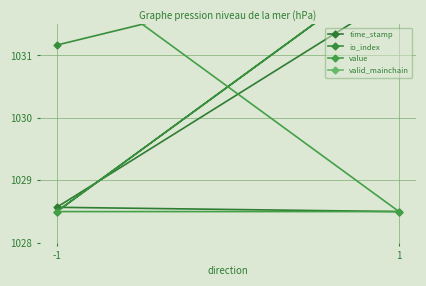

At 1, list the series in order from smallest to largest.

valid_mainchain, value, time_stamp, io_index